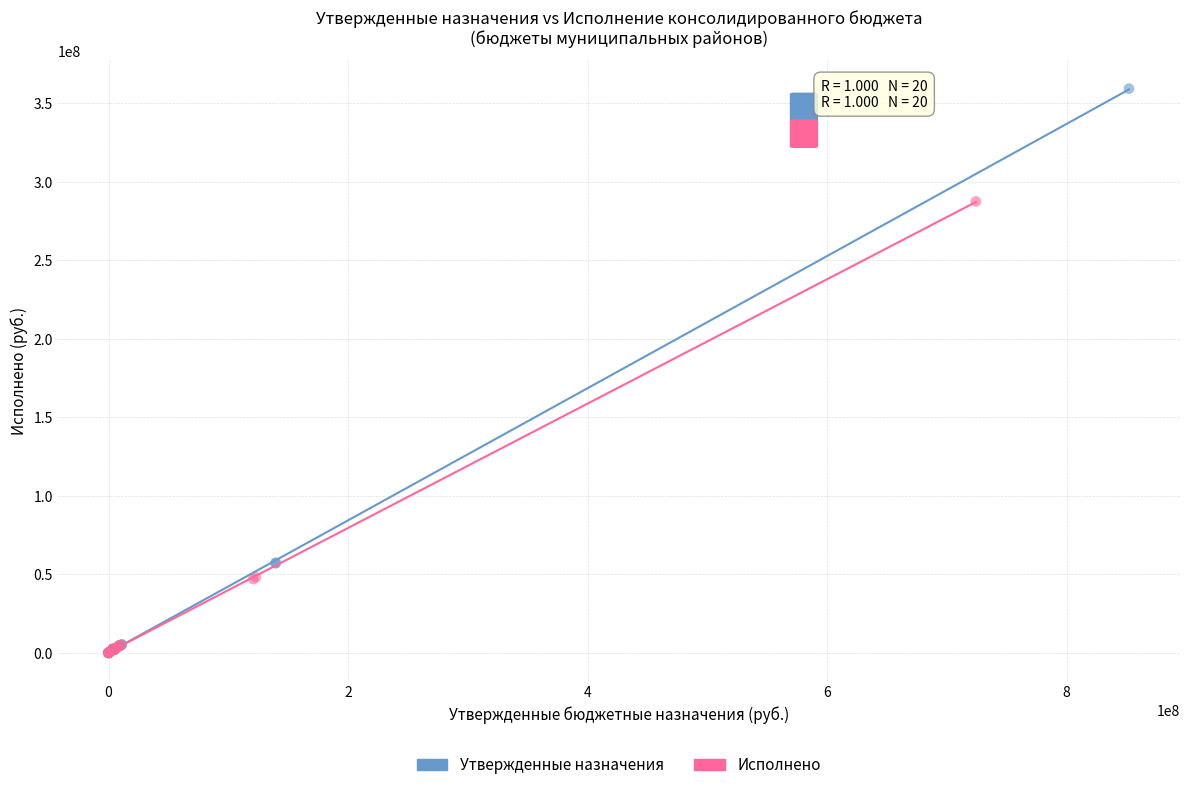

Which series reaches the maximum Y coordinate?

Утвержденные назначения